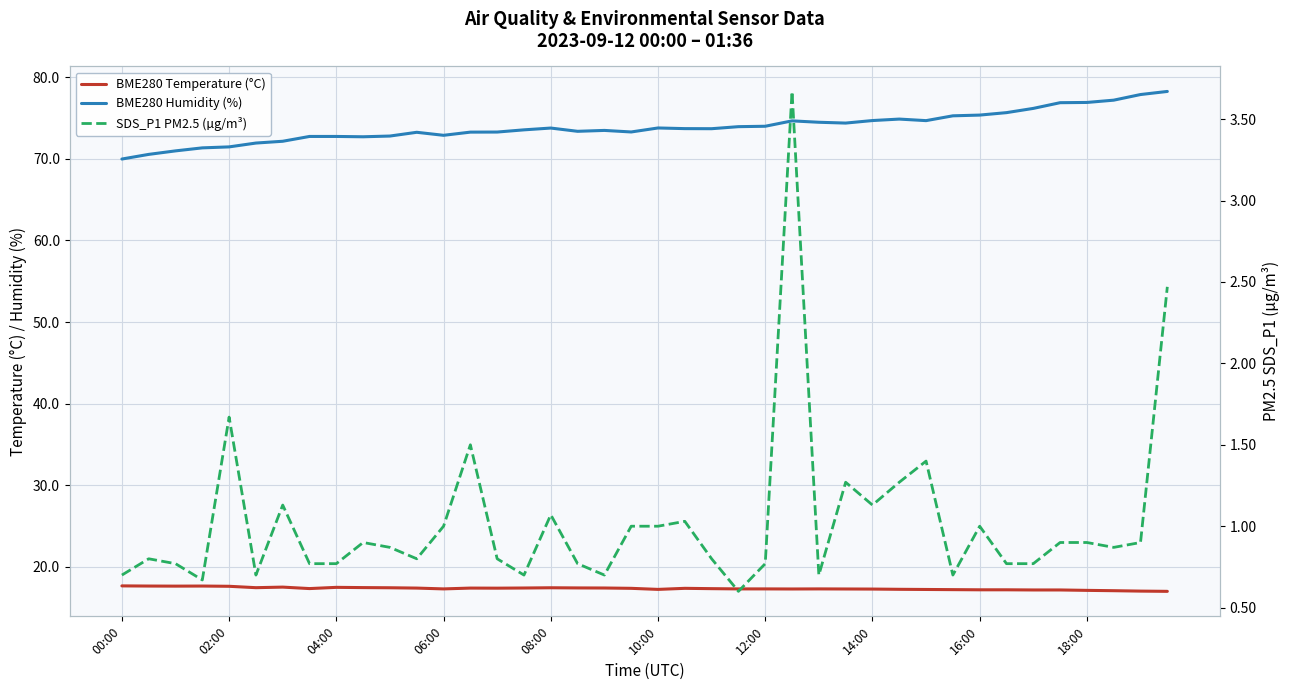

Which series has the largest total across all categories?

BME280 Humidity (%)